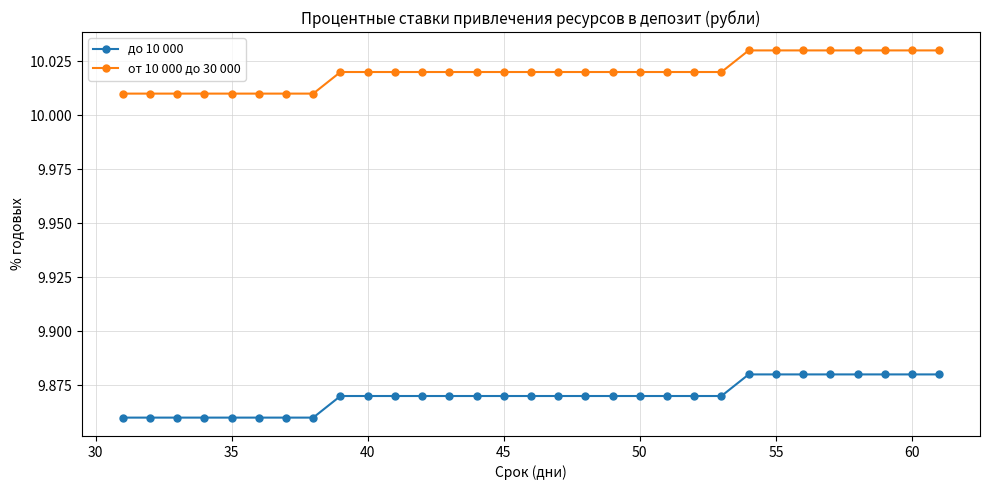

How many до 10 000 values are between 9 and 10?

31